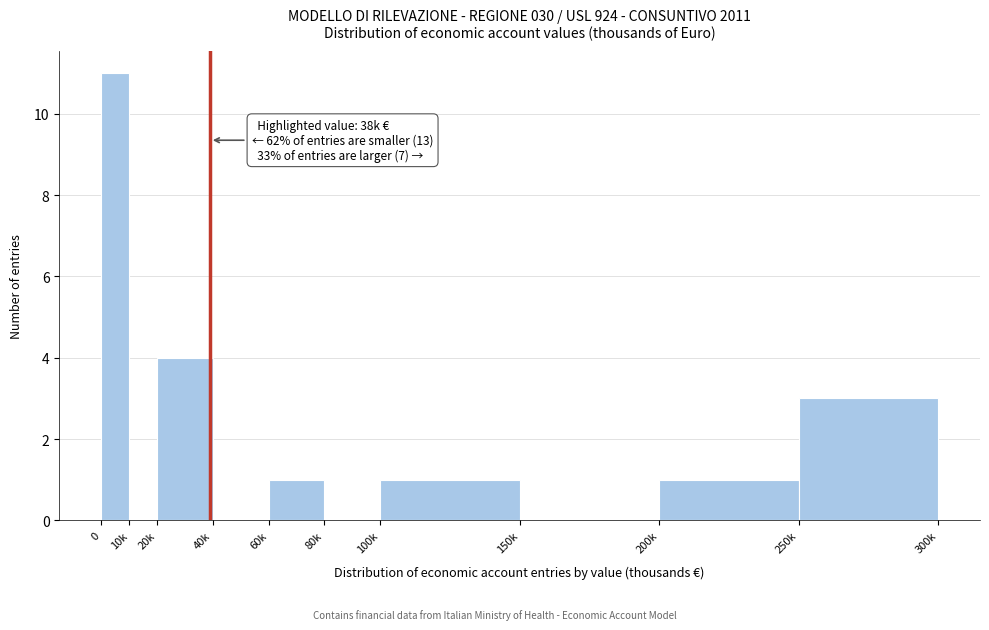

Reading right to left, what are all the values shown in this chart?

250k=3	200k=1	150k=0	100k=1	80k=0	60k=1	40k=0	20k=4	10k=0	0=11